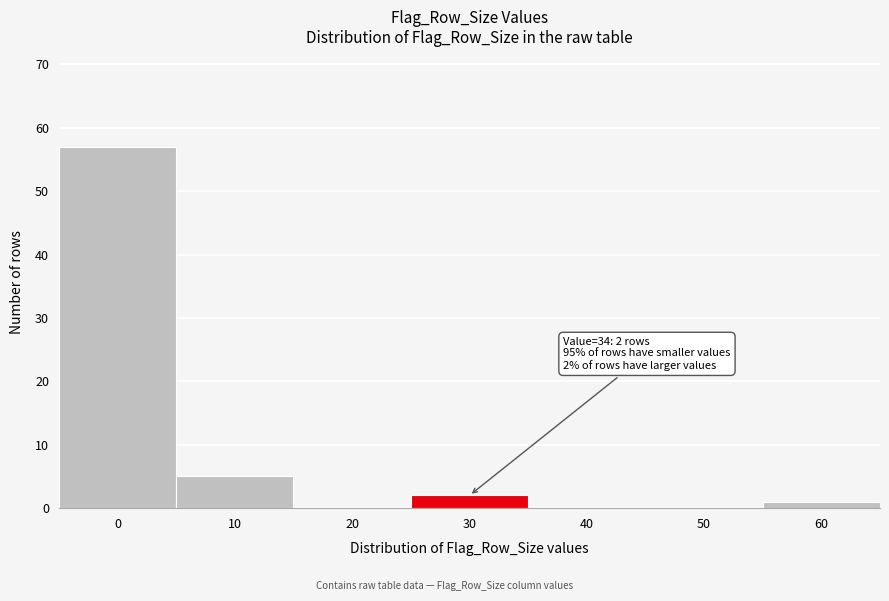

Reading left to right, list all the values displayed in this chart.

0=57	10=5	20=0	30=2	40=0	50=0	60=1